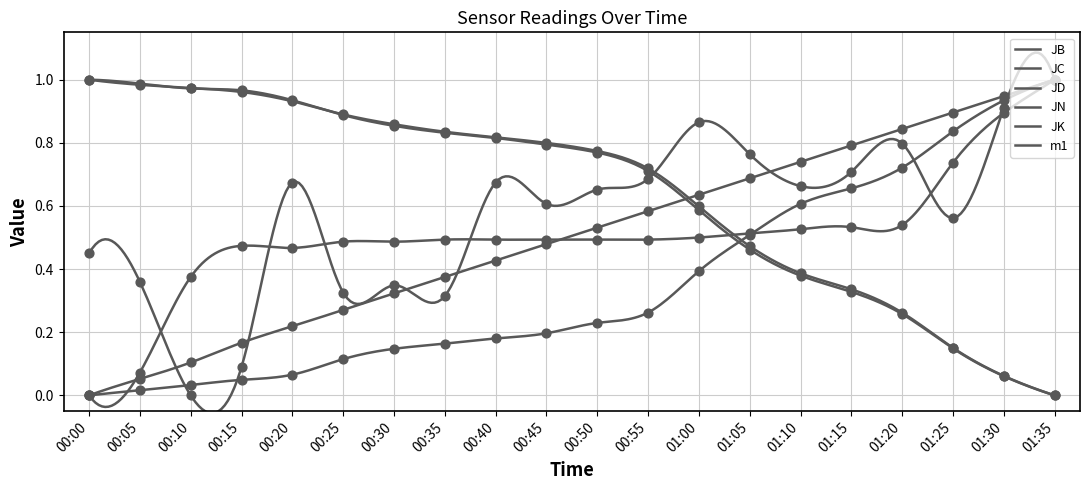

What are all the series names shown in the legend?

JB, JC, JD, JN, JK, m1